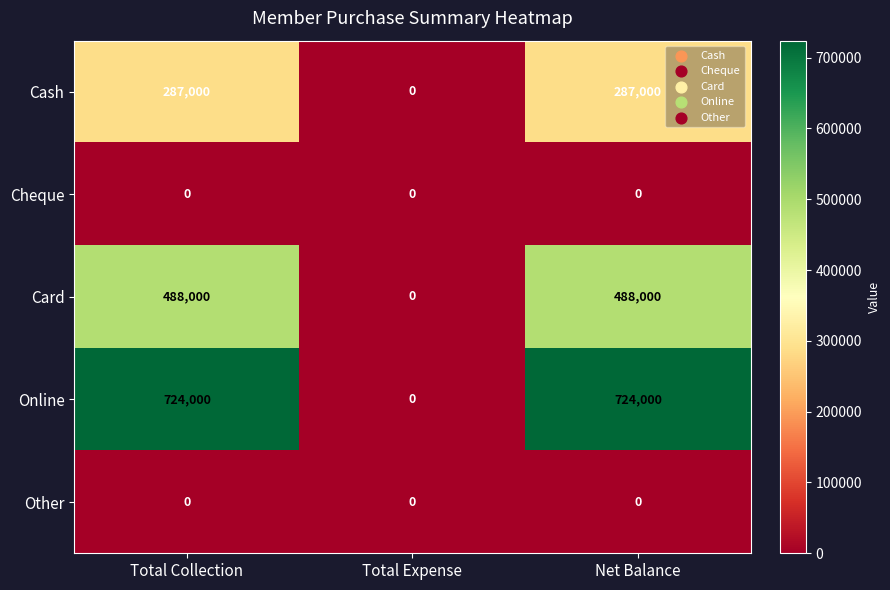

What is the maximum value for Online?

724000